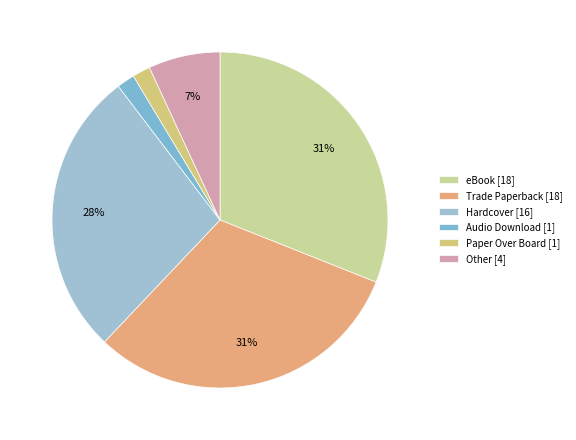

How many slices are in this pie chart?

6